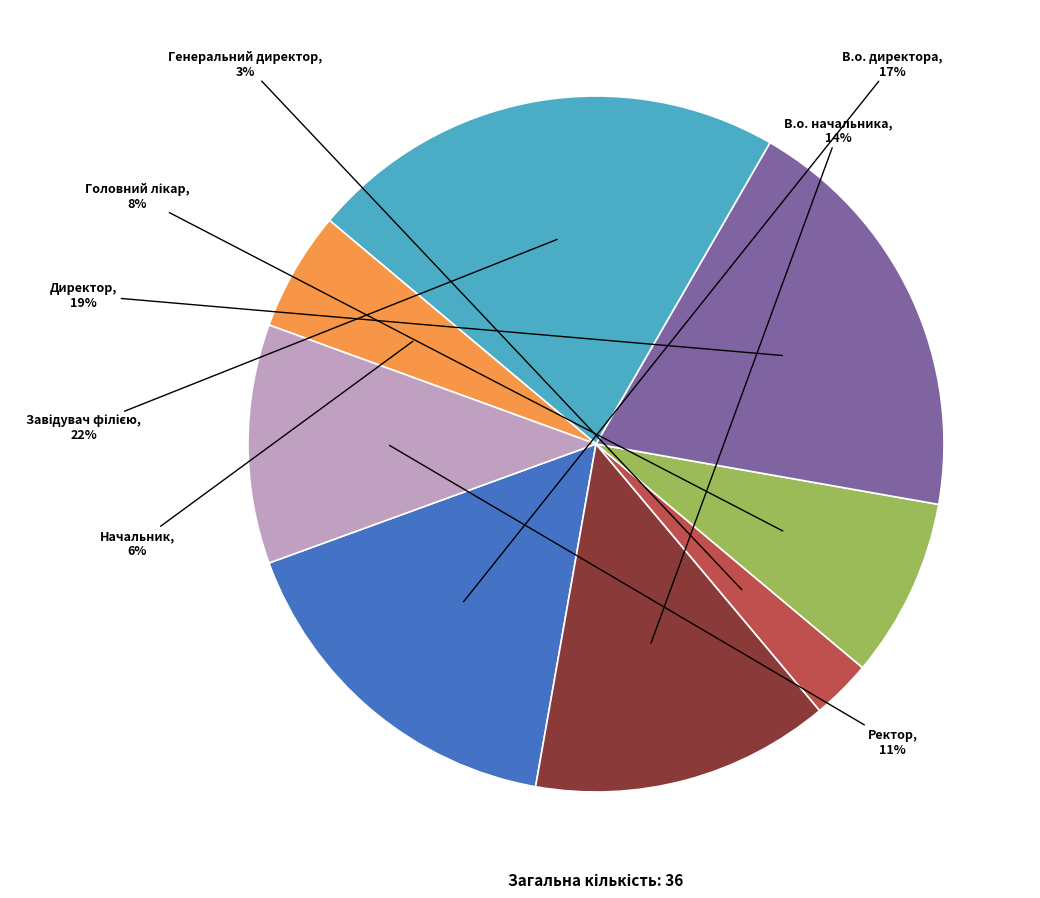

To the nearest percent, what is the difference between the largest and smallest slice percentages?

19%